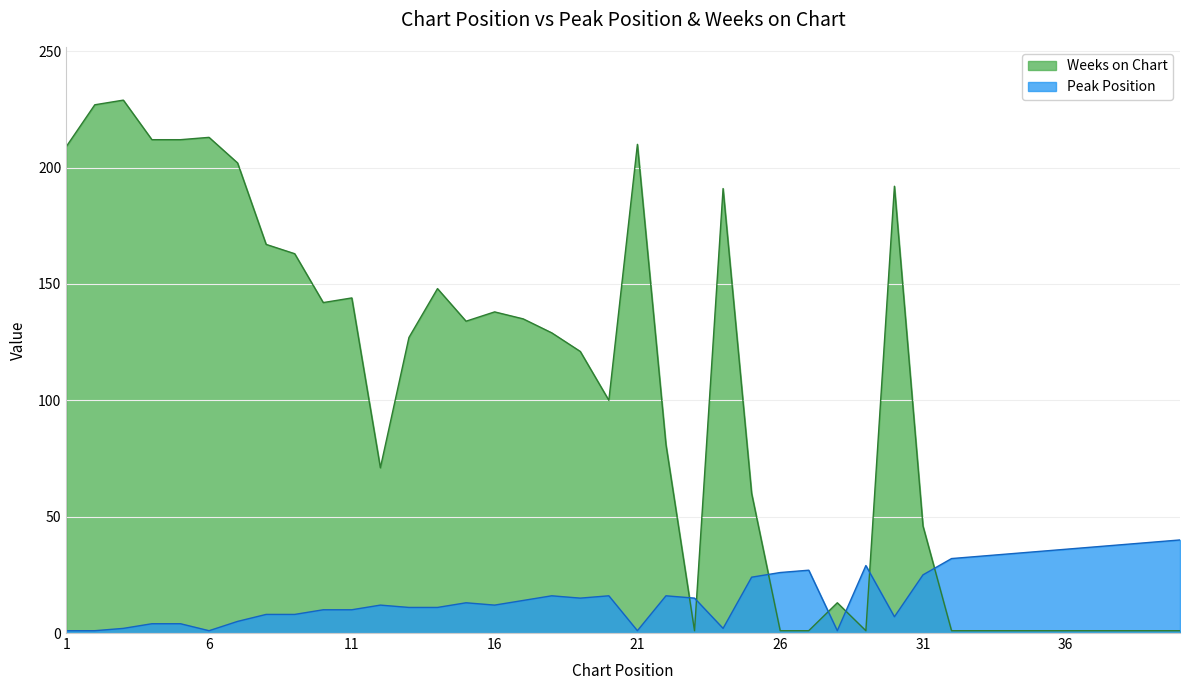

In Weeks on Chart, how many points are higher than both neighbors (excluding endpoints)?

9